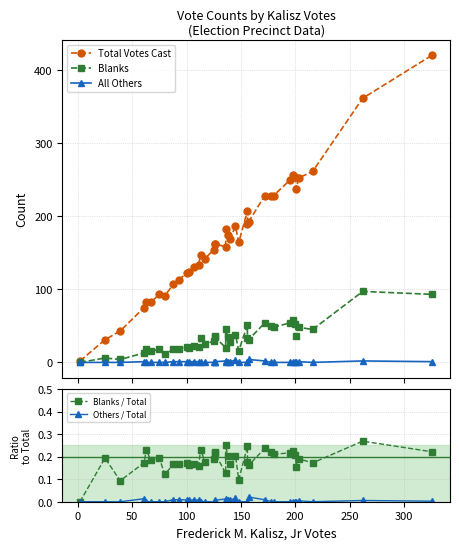

Count the number of categories in the chart.

39